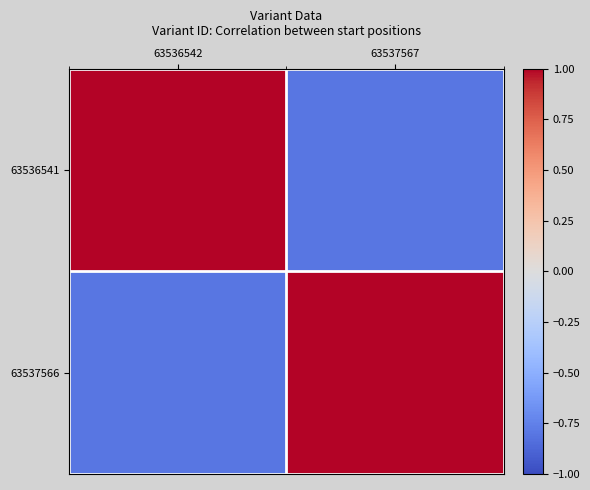

At which category does the chart reach its minimum across all series?

63537567